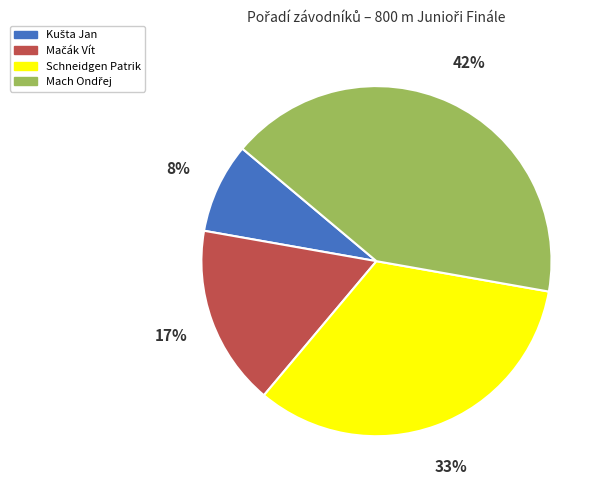

Is Schneidgen Patrik the majority of the pie?

No